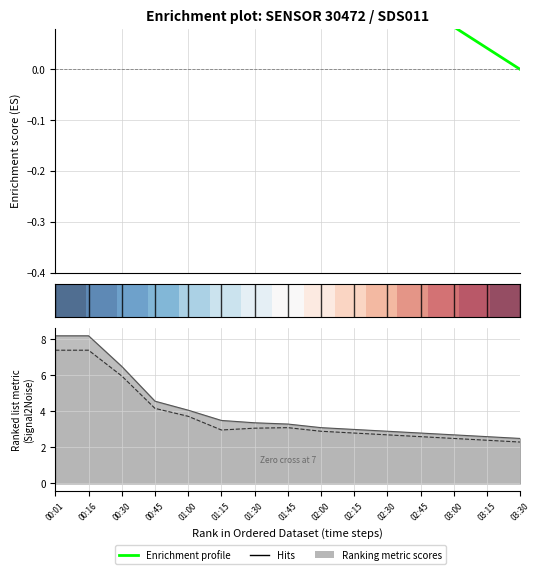

Which label corresponds to the largest value in the chart?

00:01